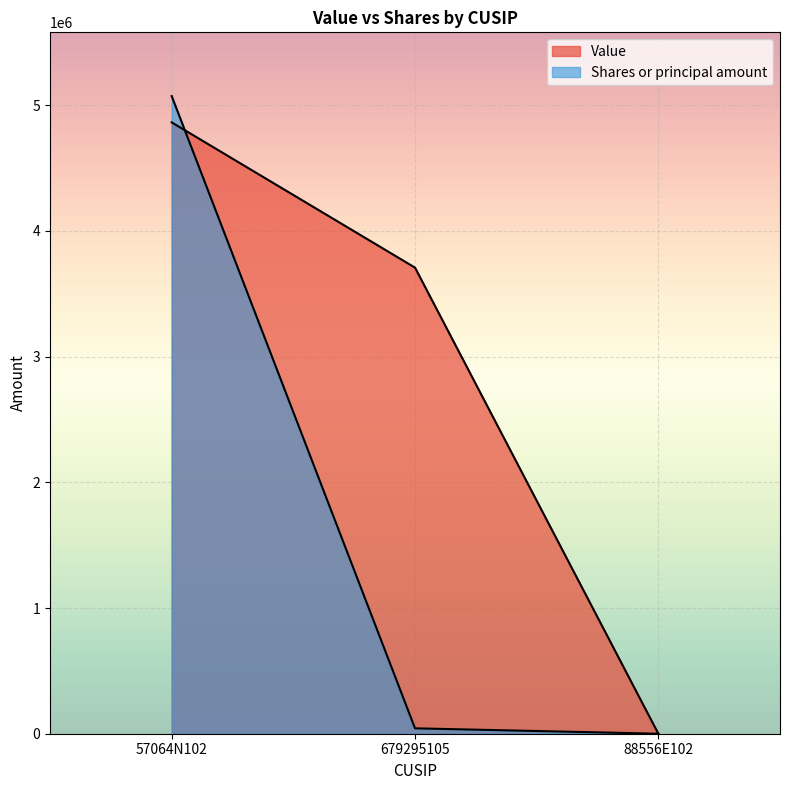

What is the maximum value shown in the chart?

5073067